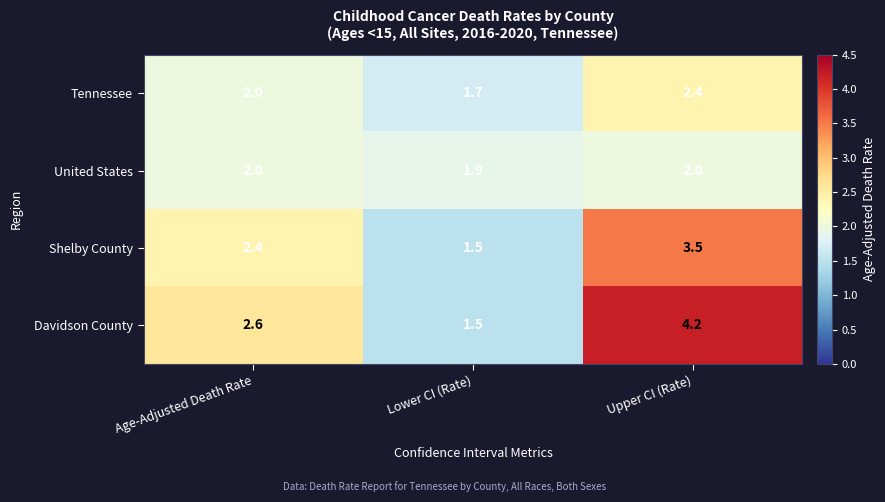

At which category is the sum across all series the highest?

Upper CI (Rate)